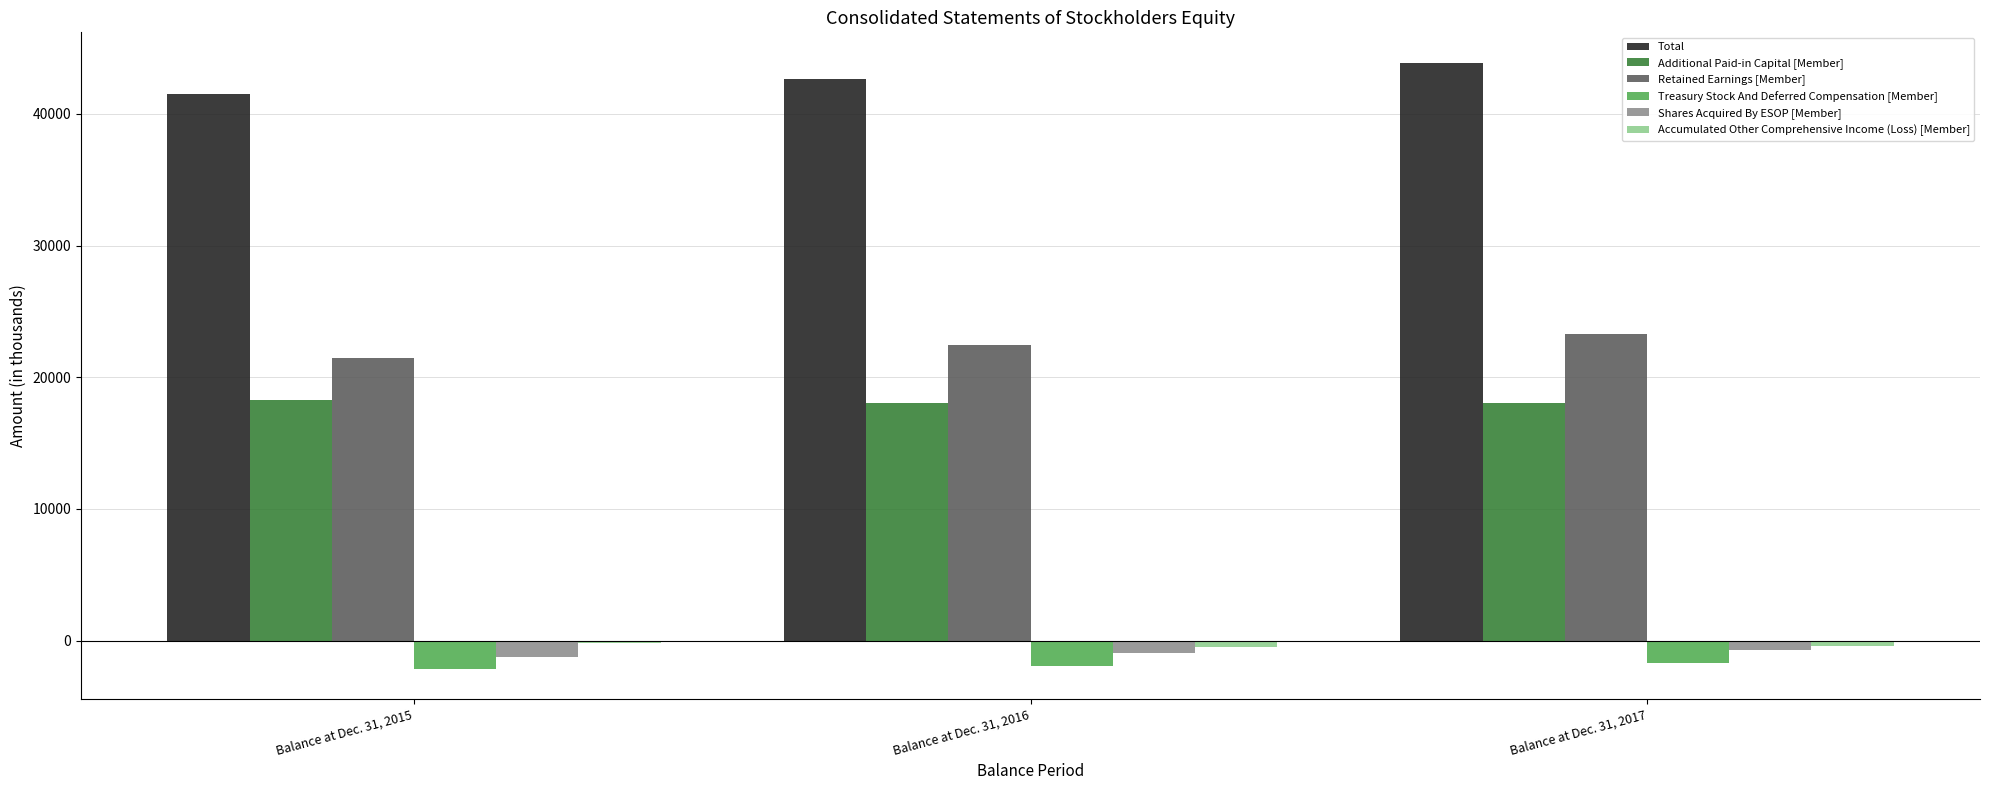

How many categories are shown in the chart?

3